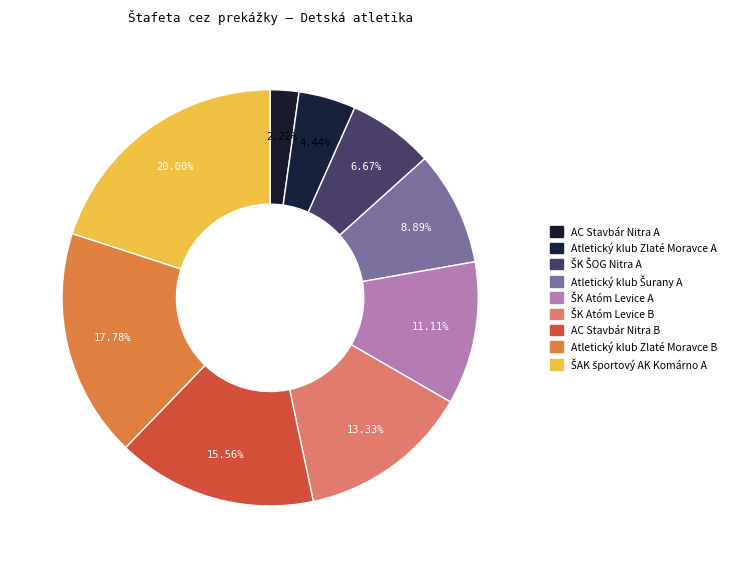

How many slices are in this pie chart?

9